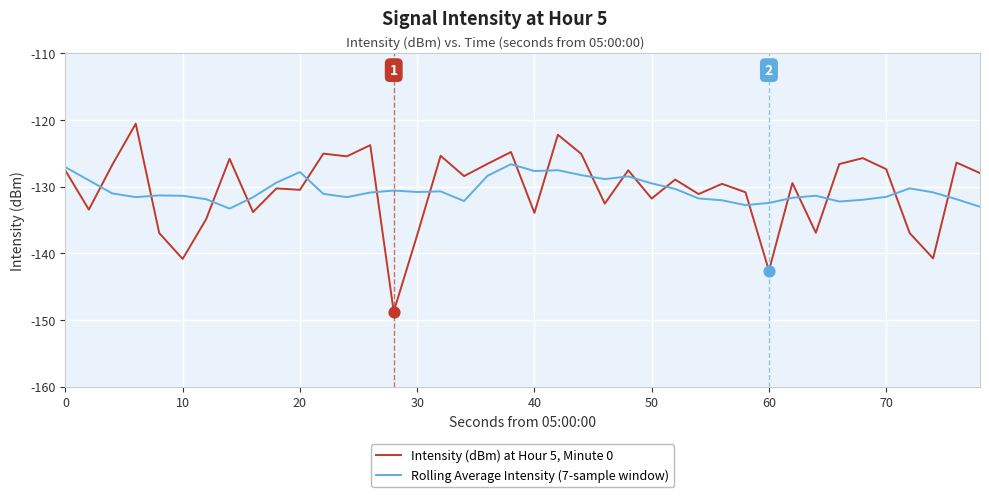

Which series has the largest range (max minus min)?

Intensity (dBm) at Hour 5, Minute 0